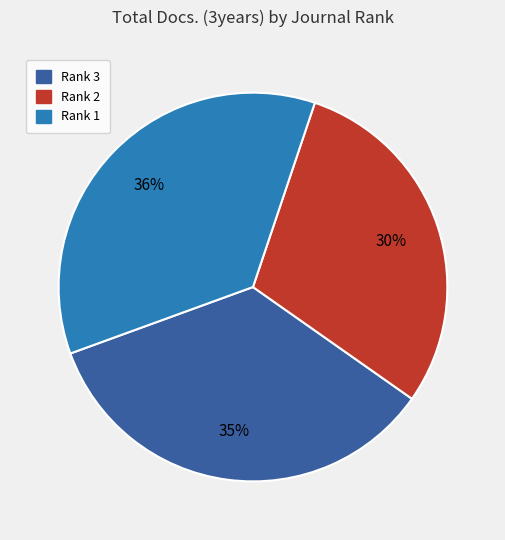

How many slices are in this pie chart?

3